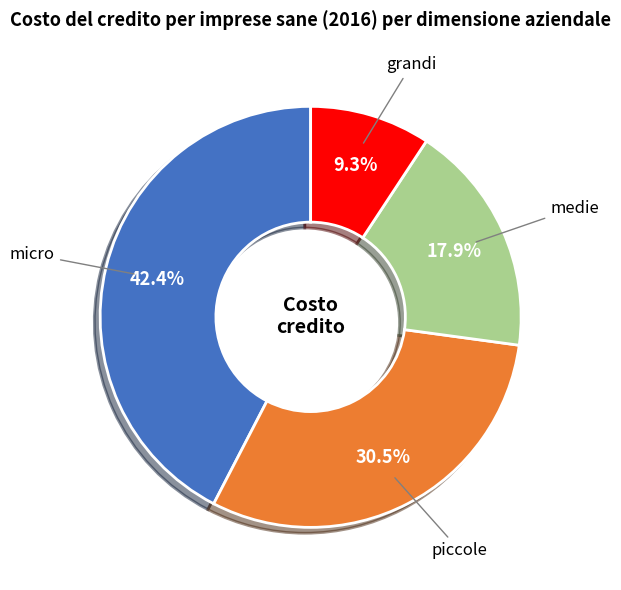

To the nearest percent, what is the average slice percentage?

25%